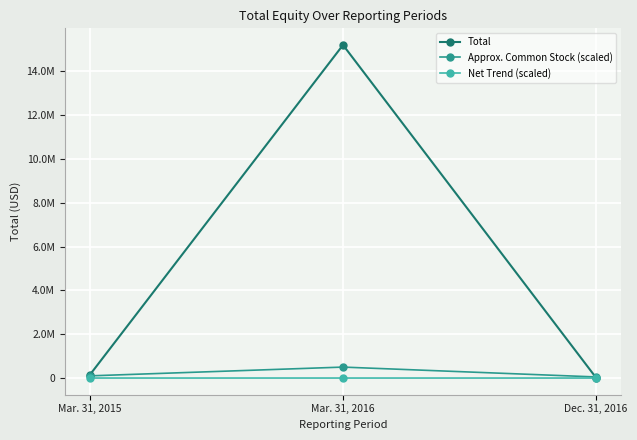

At Dec. 31, 2016, list the series in order from largest to smallest.

Approx. Common Stock (scaled), Total, Net Trend (scaled)